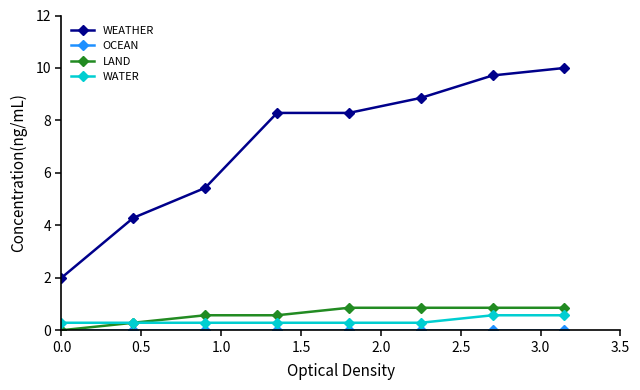

What is the value of the WATER point at the 5th from the left?

0.3